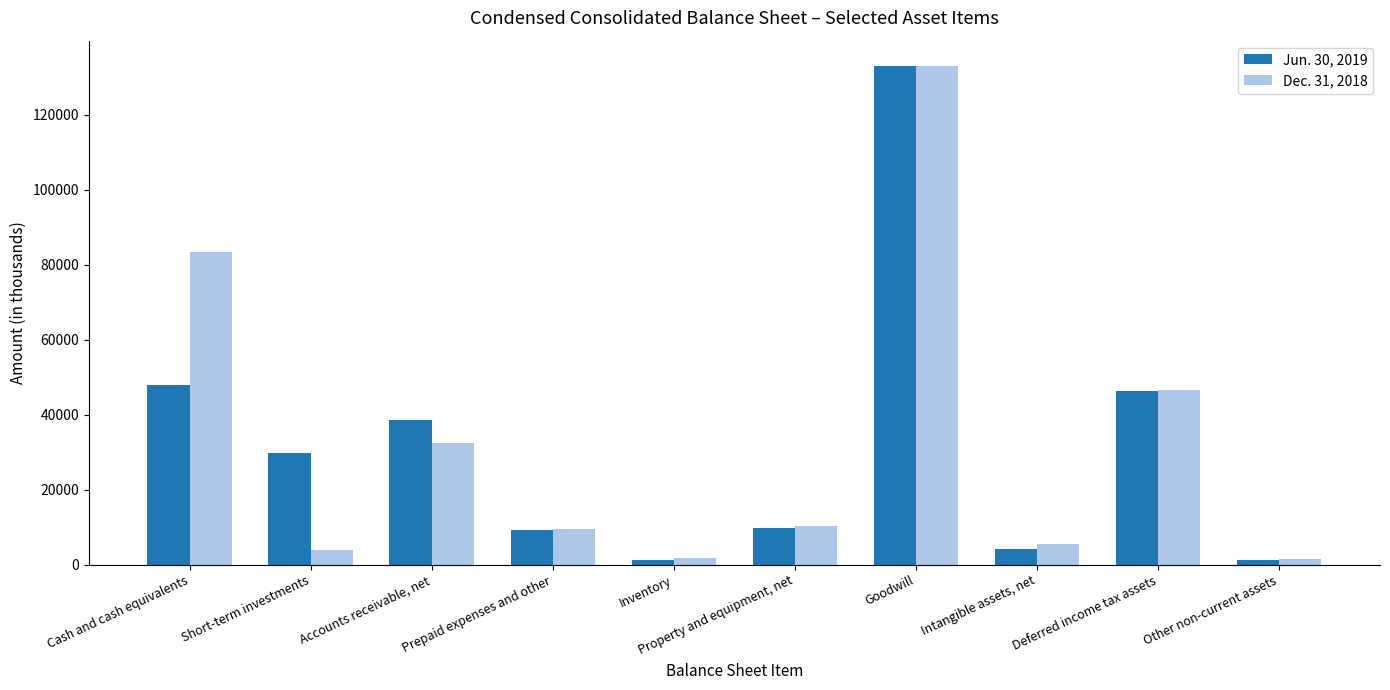

List the labels in order of Dec. 31, 2018 value, smallest first.

Other non-current assets, Inventory, Short-term investments, Intangible assets, net, Prepaid expenses and other, Property and equipment, net, Accounts receivable, net, Deferred income tax assets, Cash and cash equivalents, Goodwill